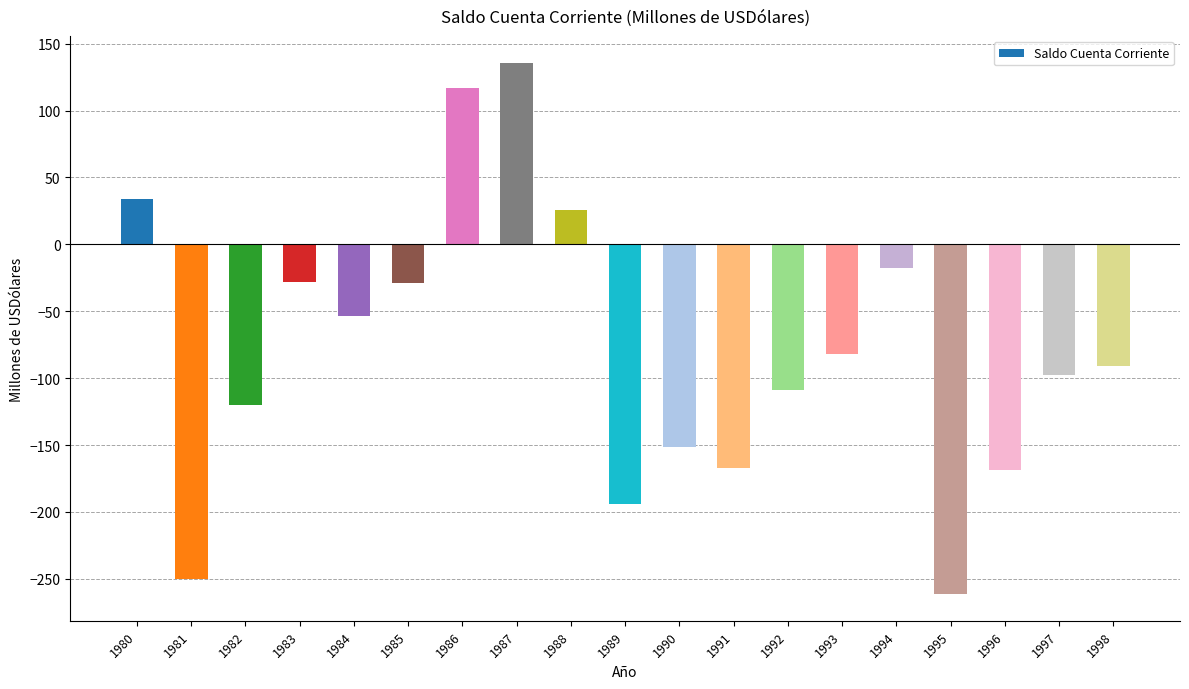

Which has a higher value, 1995 or 1989?

1989